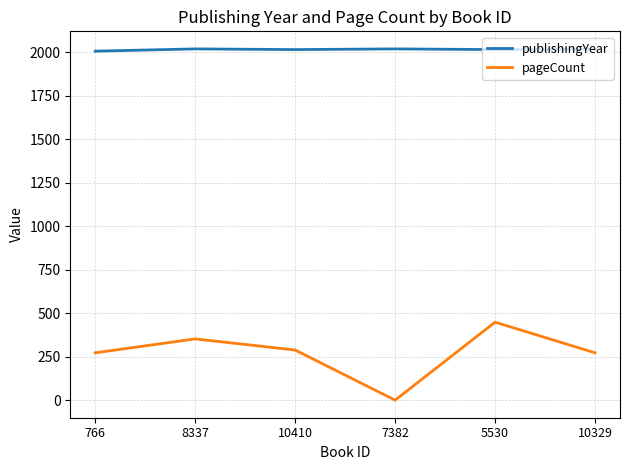

What is the maximum value shown in the chart?

2018